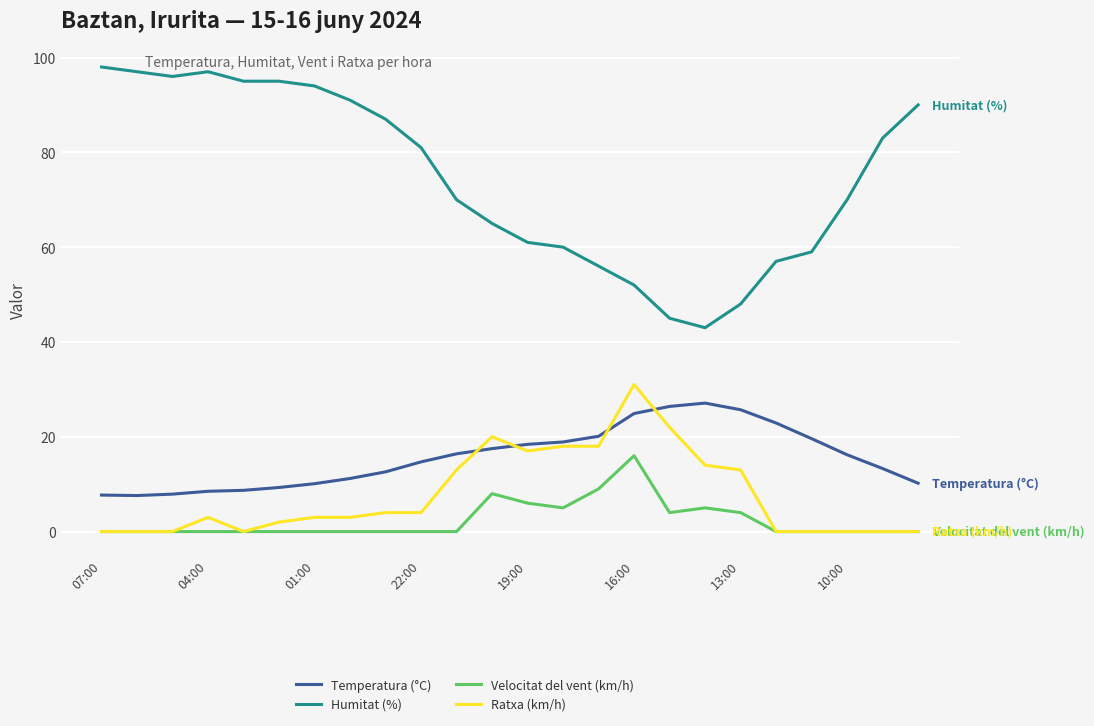

What is the lowest value of the Humitat (%) series?

43.0